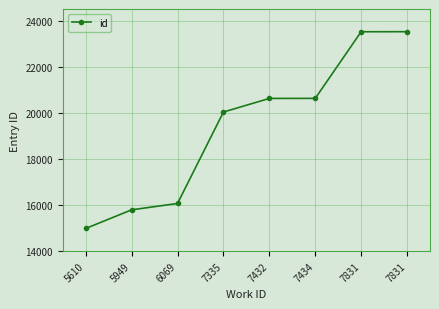

What is the value of the 7th point from the left?

23514